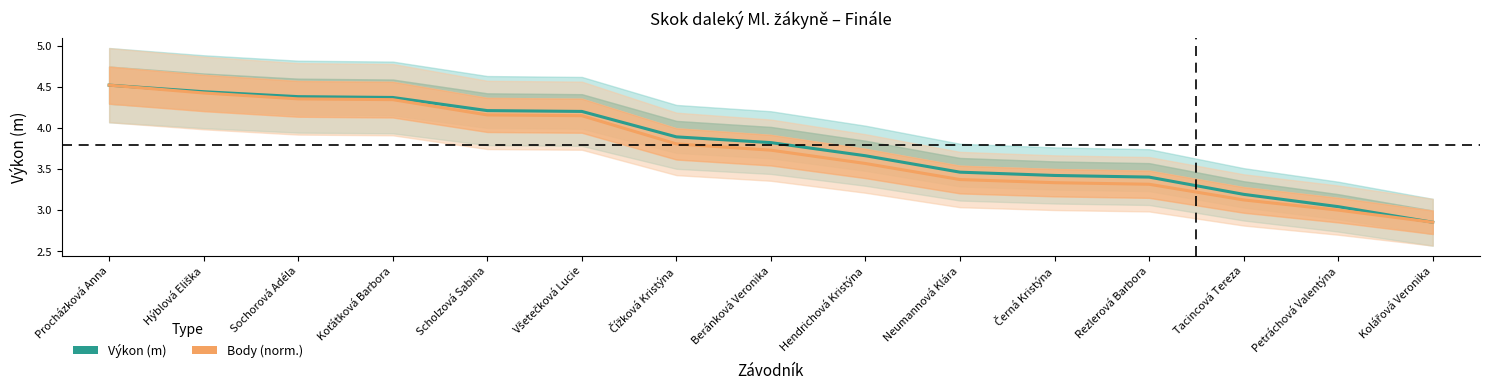

What is the value of the Body (norm.) point at the 9th from the left?

3.6